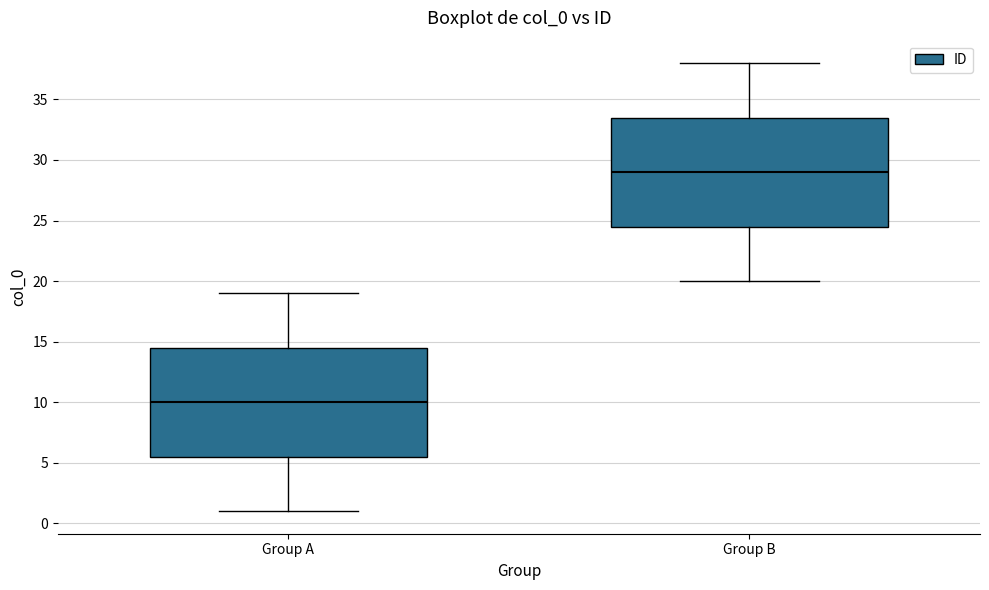

Which box has the lowest median line?

Group A